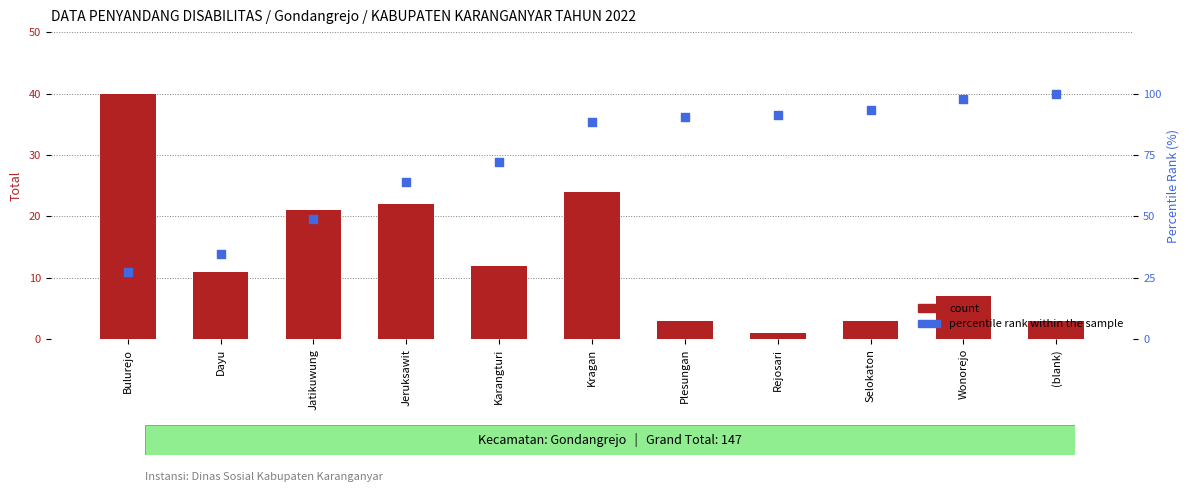

Which series contains the lowest Y value?

Total